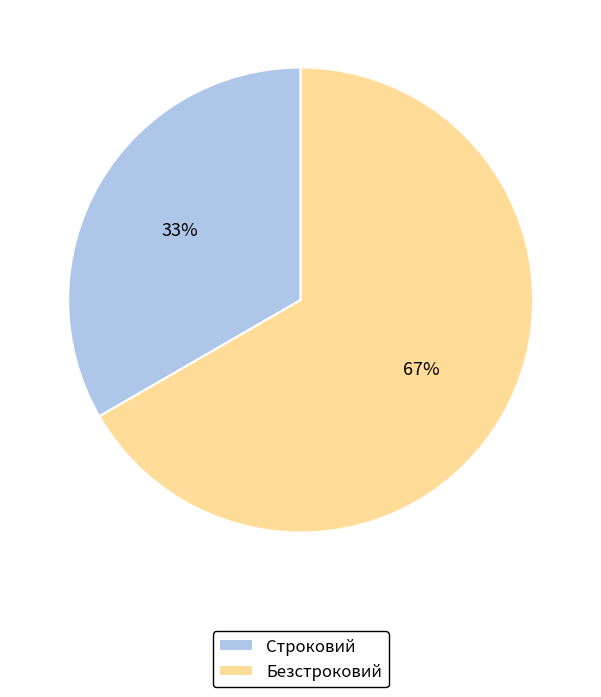

Which slice is the smallest?

Строковий